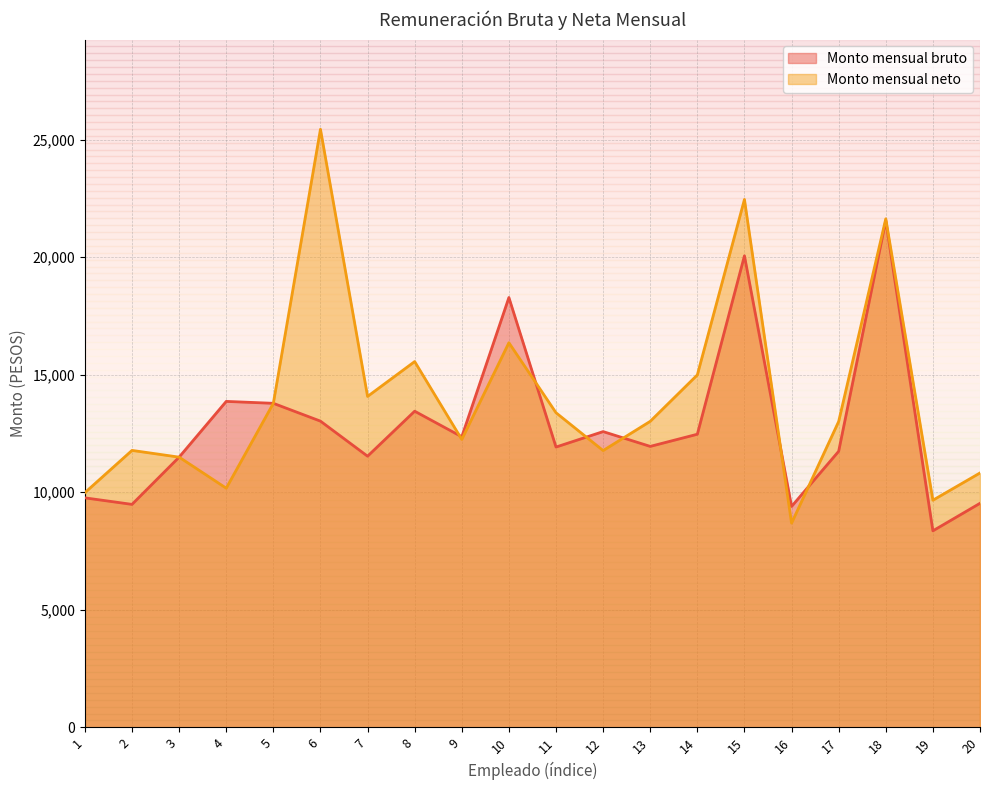

List the series in order of their overall mean, highest first.

Monto mensual neto, Monto mensual bruto